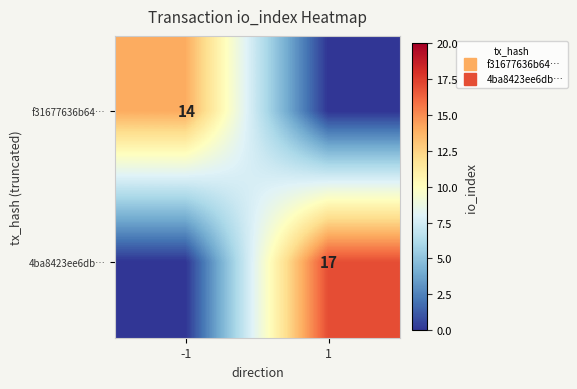

Is it true that f31677636b64… equals 14 at -1?

True